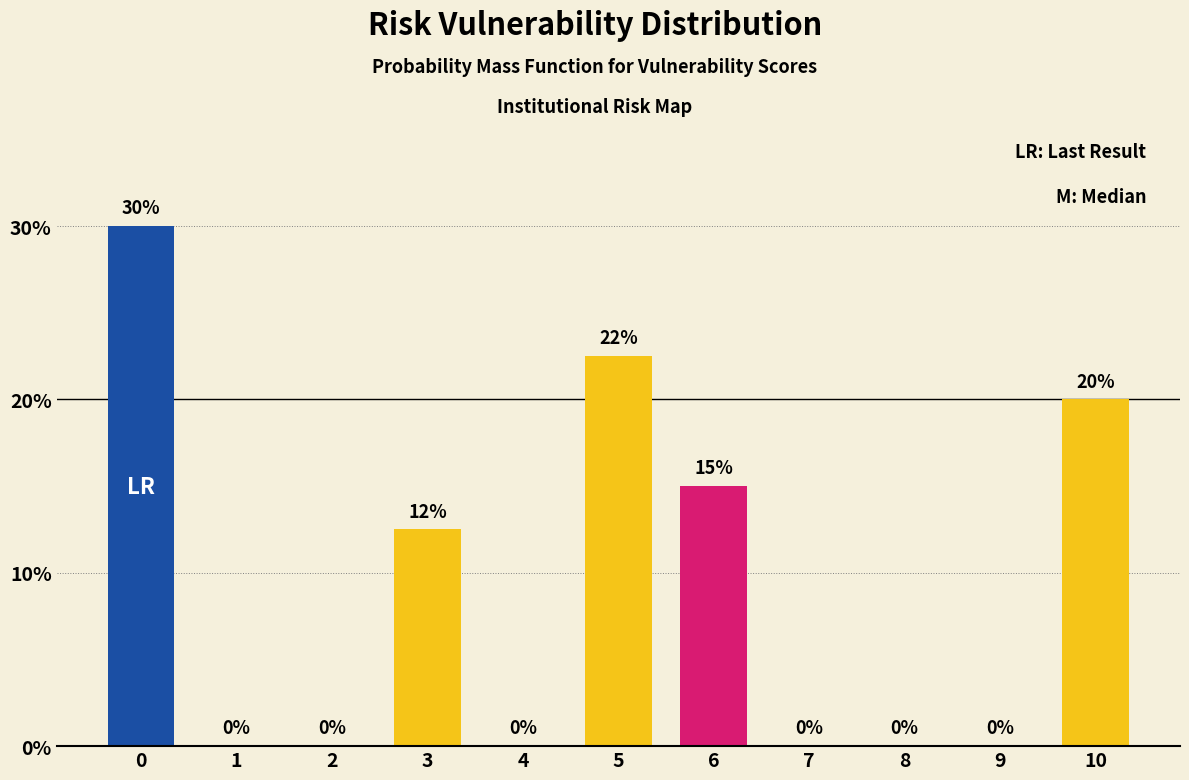

What is the greatest value displayed?

30.0